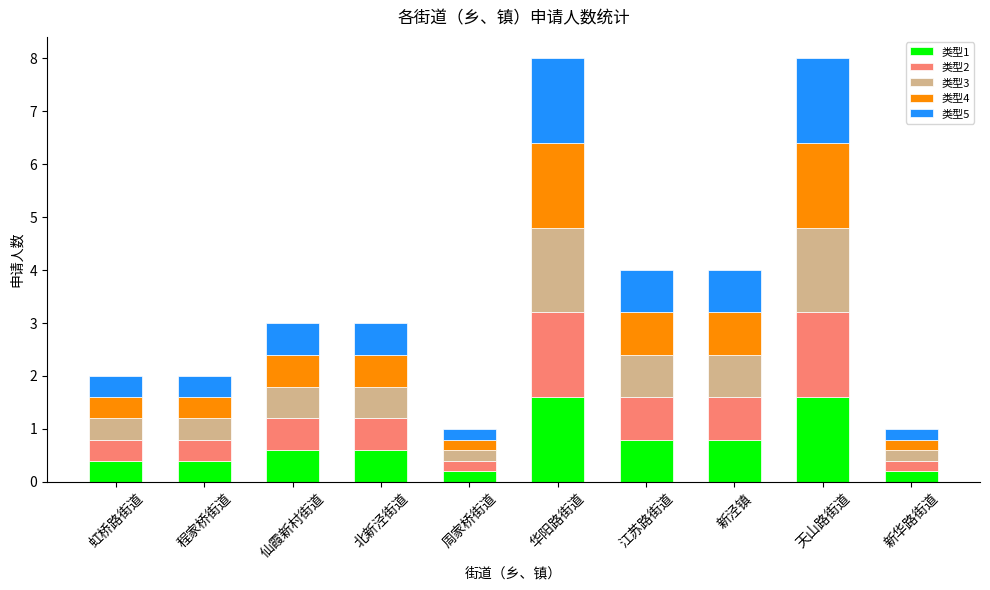

What is the difference between the maximum and minimum values in the 类型1 series?

1.4